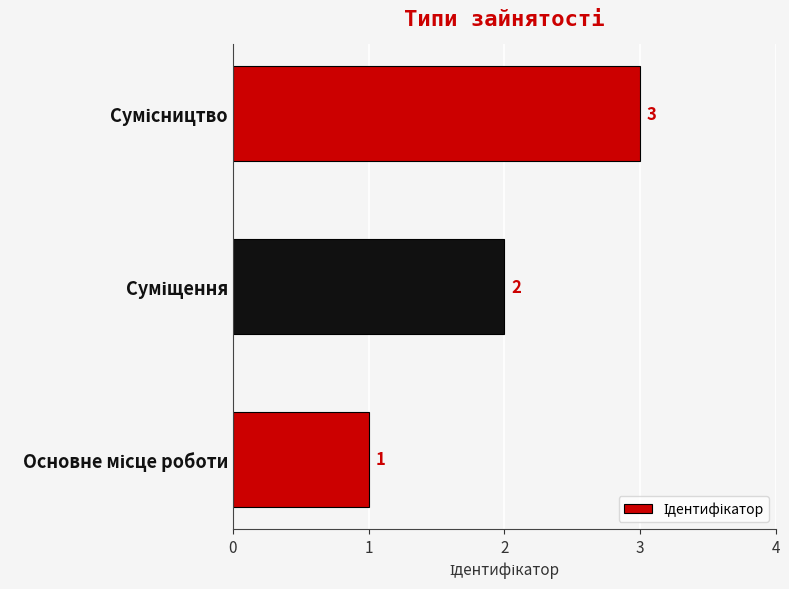

What is the difference between the maximum and minimum values?

2